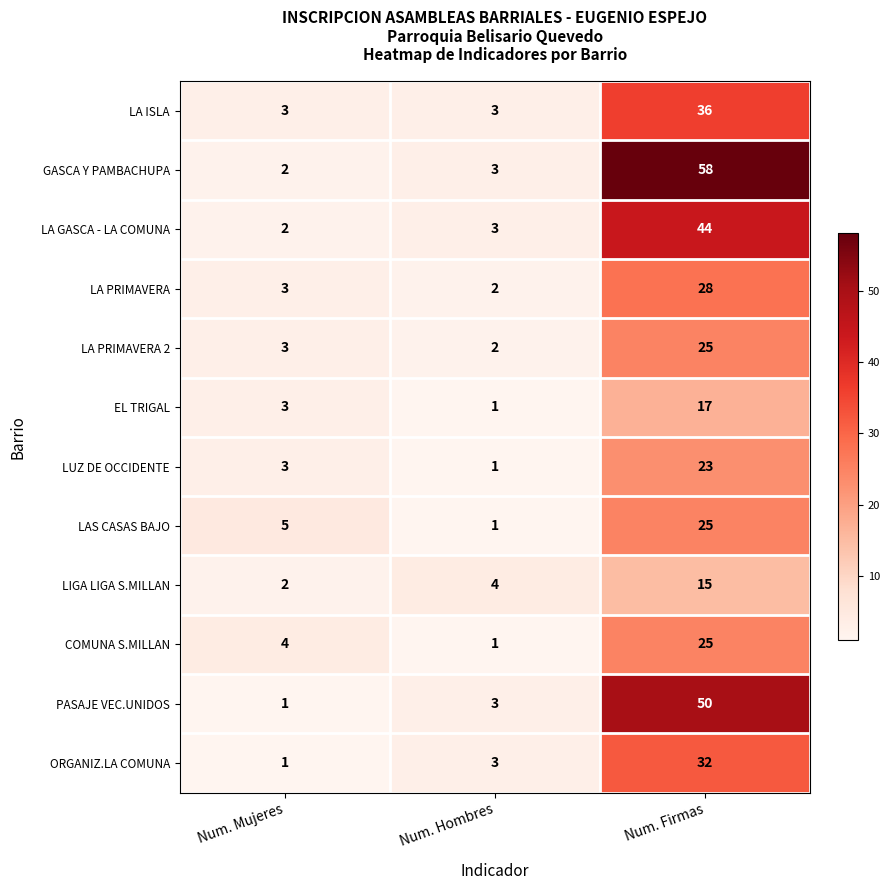

How many series are shown in this chart?

12